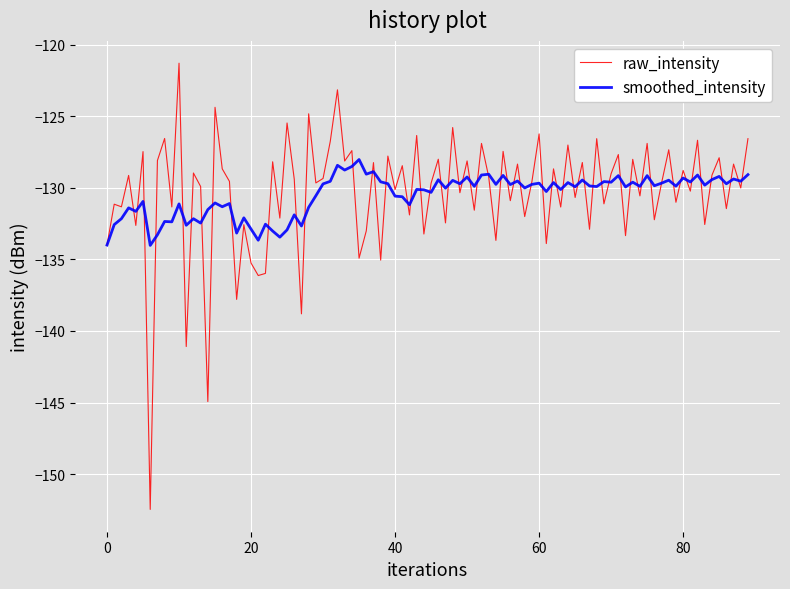

How many lines are shown in the chart?

2